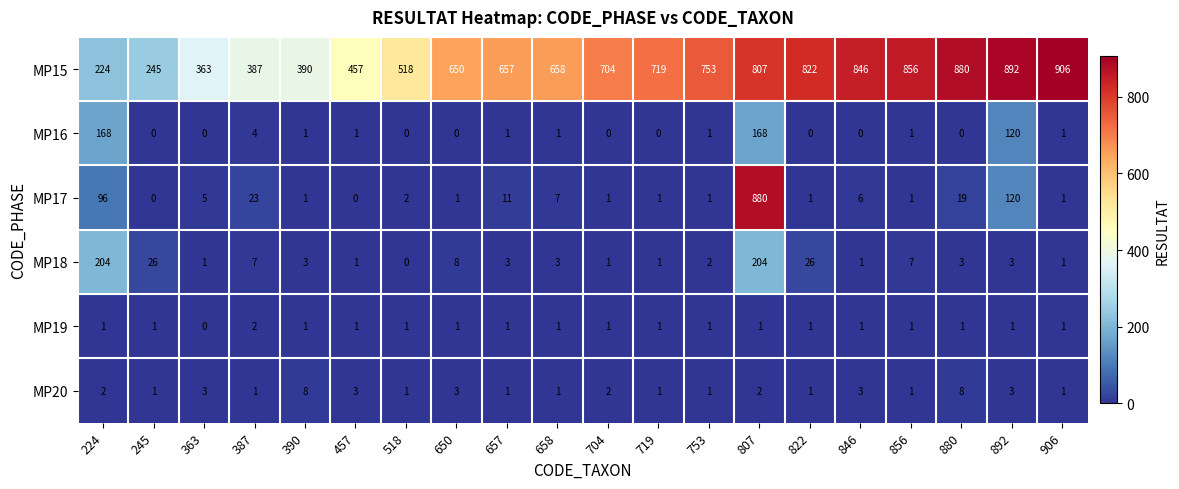

True or false: MP19 has a value of 1 at 658.

True